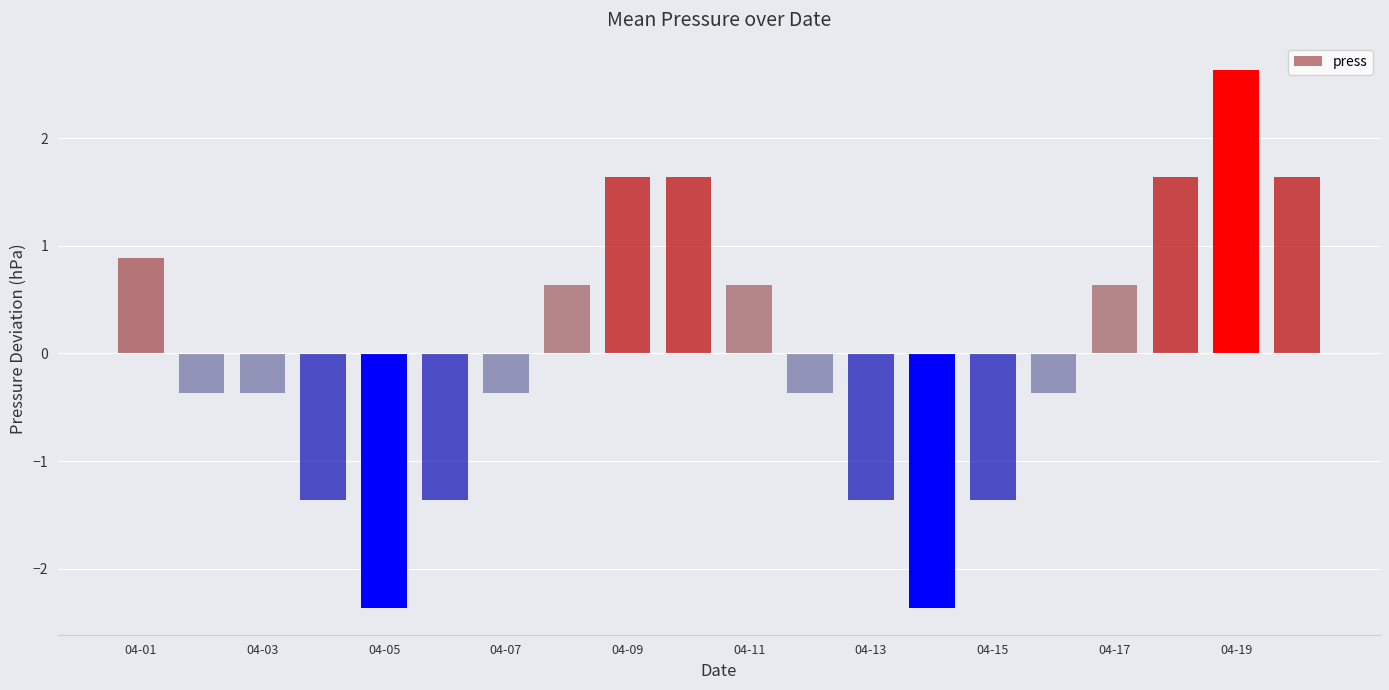

Reading right to left, extract all data points from this chart.

1.6	2.6	1.6	0.6	-0.4	-1.4	-2.4	-1.4	-0.4	0.6	1.6	1.6	0.6	-0.4	-1.4	-2.4	-1.4	-0.4	-0.4	0.9